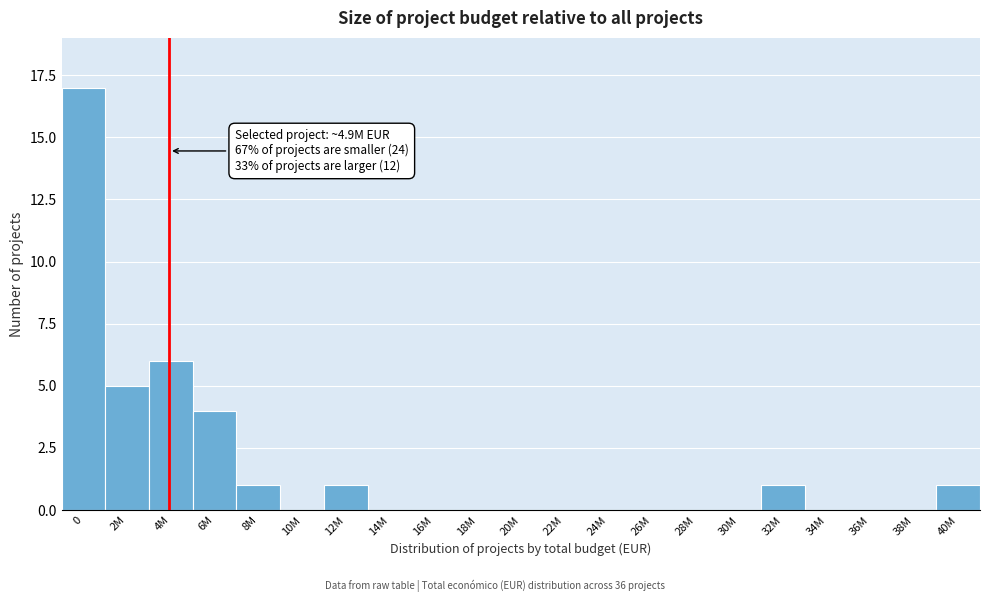

Reading right to left, list all the values displayed in this chart.

40M=1	38M=0	36M=0	34M=0	32M=1	30M=0	28M=0	26M=0	24M=0	22M=0	20M=0	18M=0	16M=0	14M=0	12M=1	10M=0	8M=1	6M=4	4M=6	2M=5	0=17